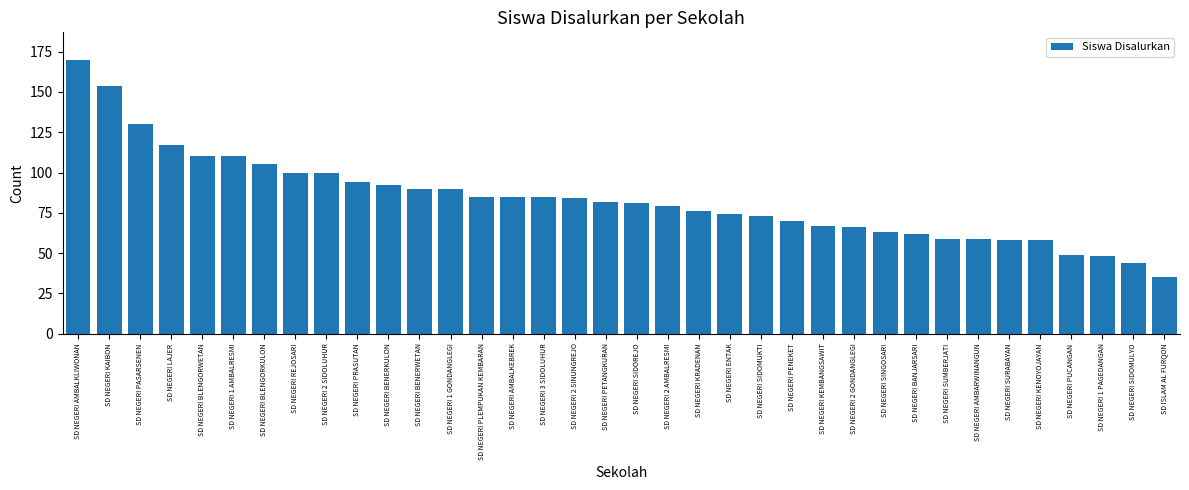

Does the chart contain stacked bars?

No